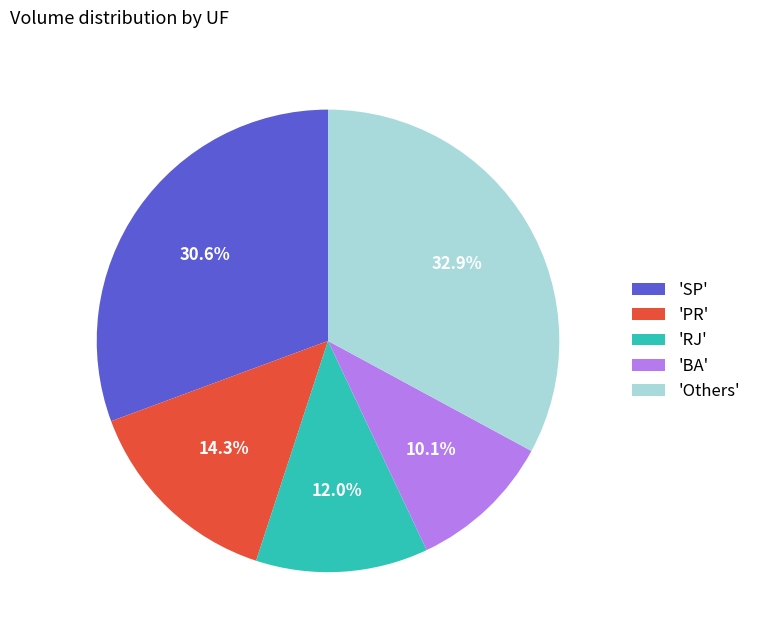

To the nearest percent, what is the difference between the largest and smallest slice percentages?

23%